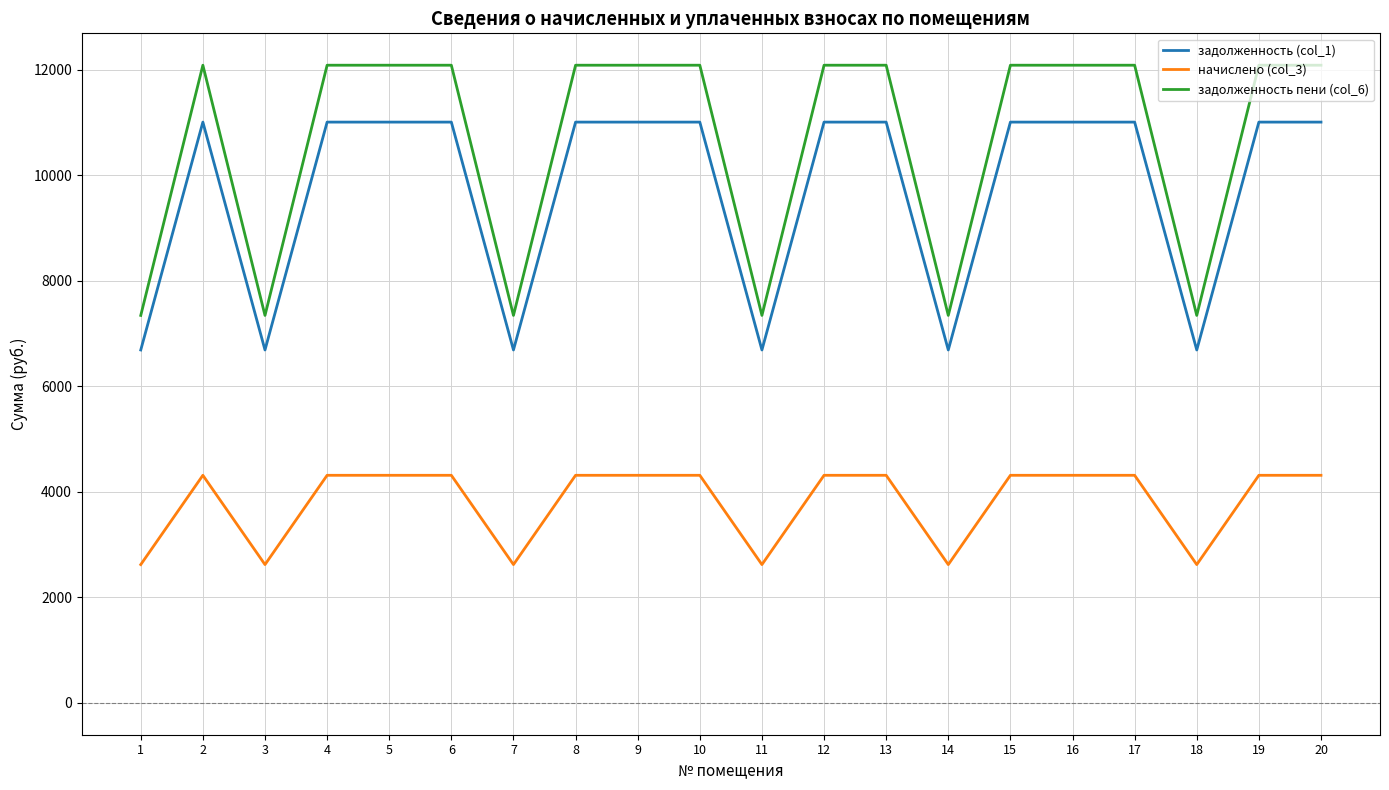

What is the maximum value for задолженность пени (col_6)?

12086.7